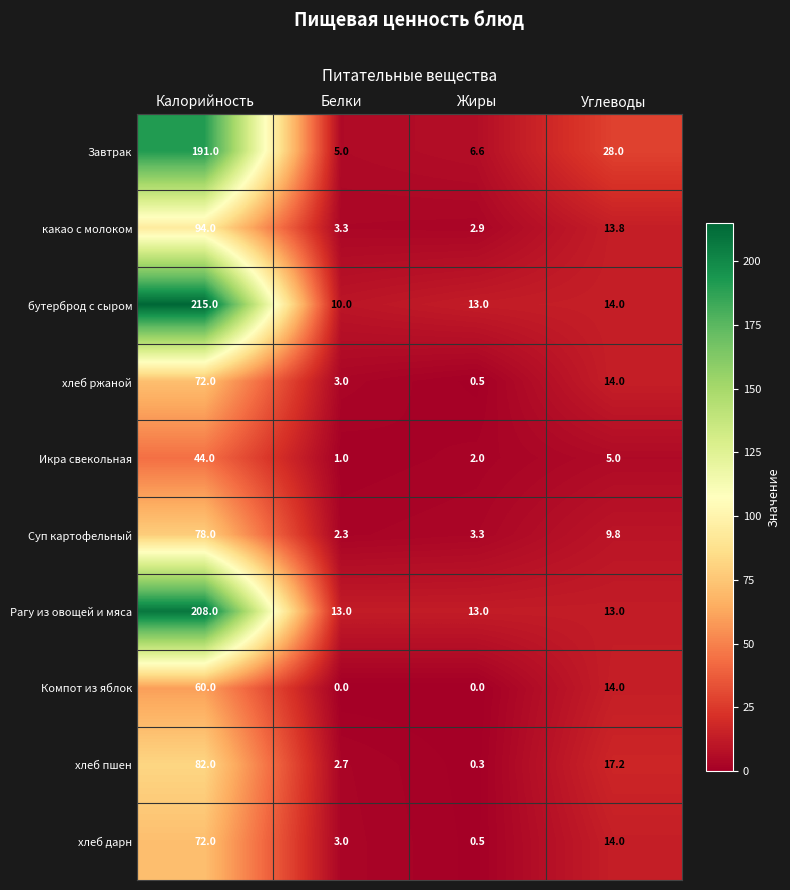

What is the maximum value shown in the chart?

215.0